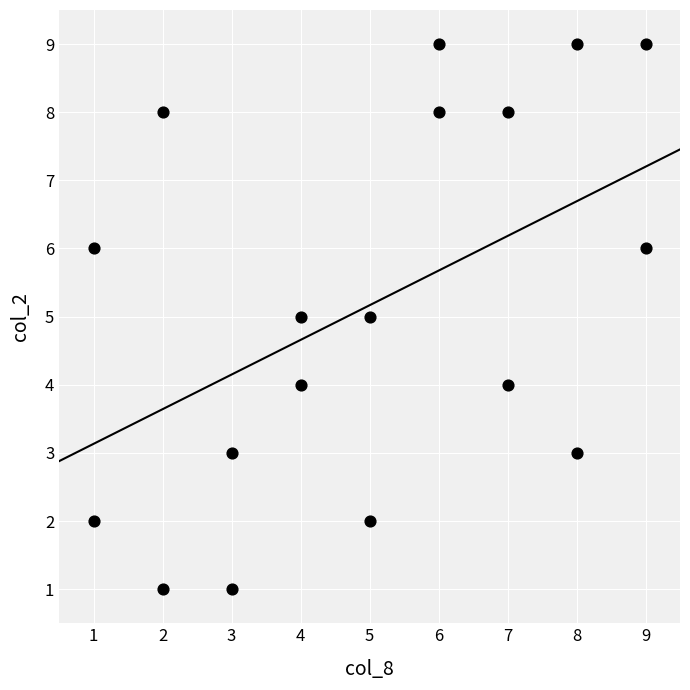

What is the range of Y values (max minus min)?

8